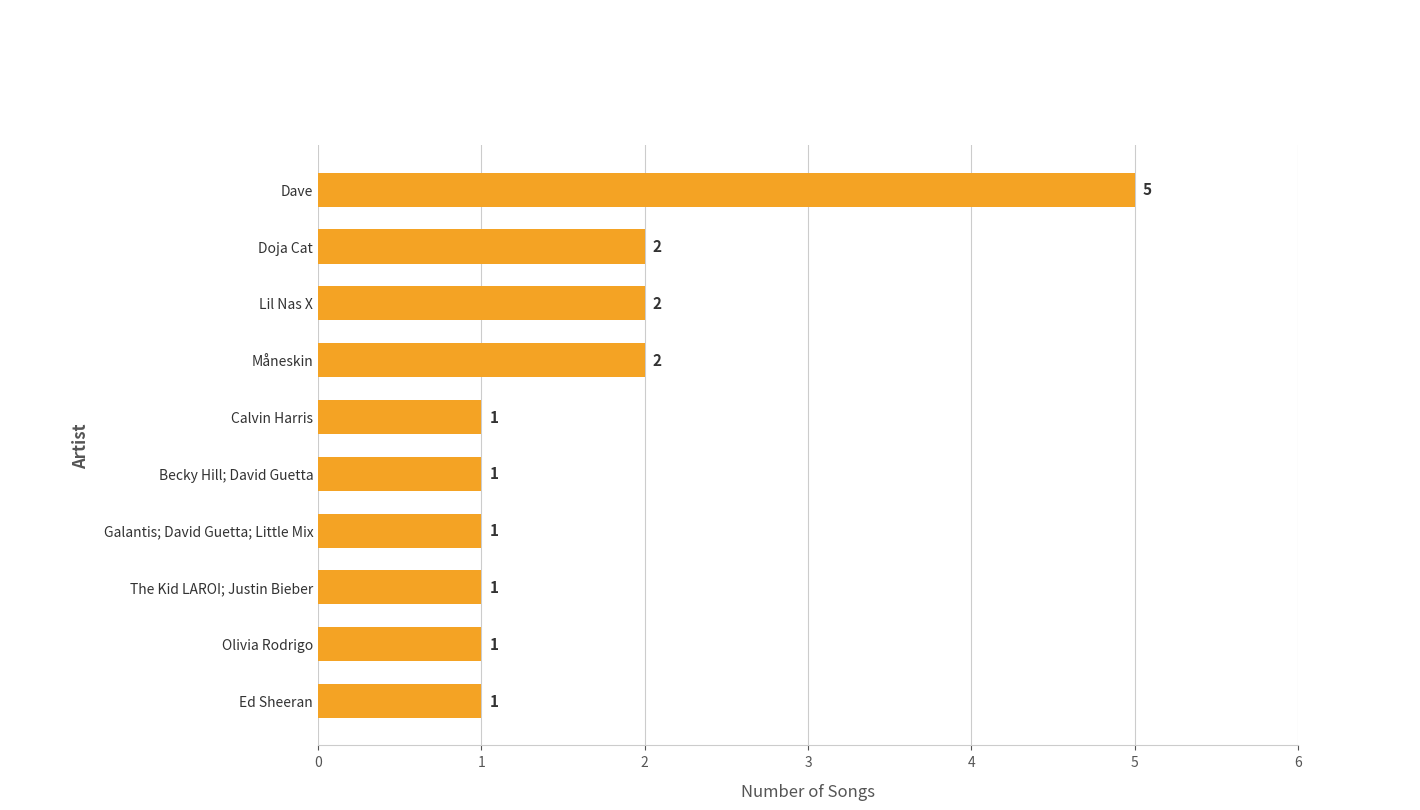

The value at Becky Hill; David Guetta is 1. True or false?

True